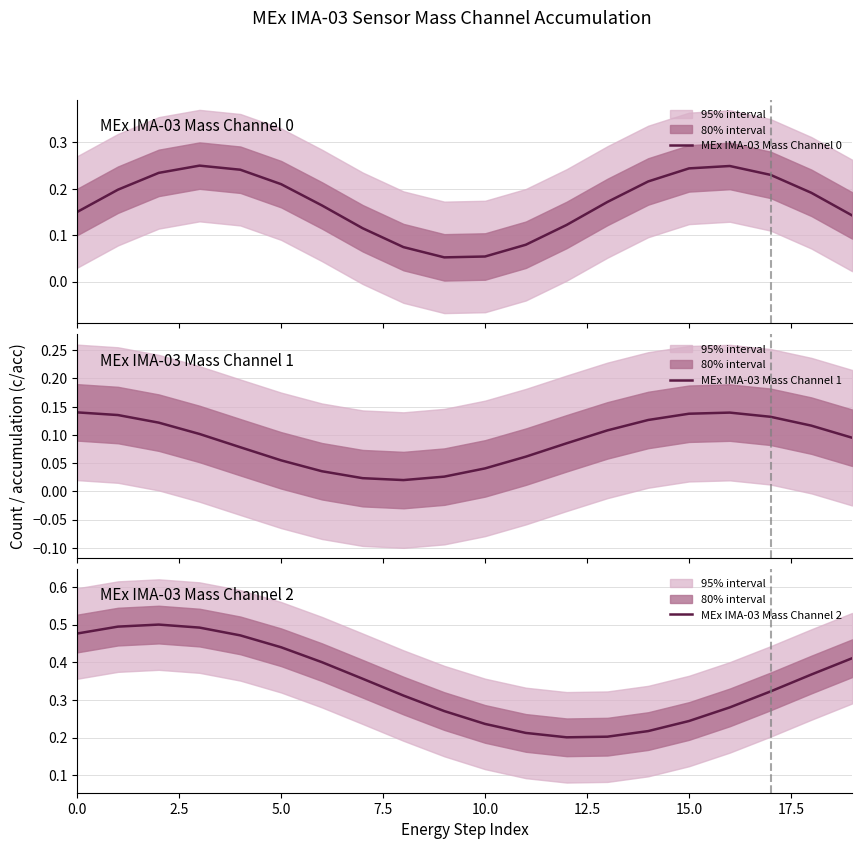

How many lines are shown in the chart?

3